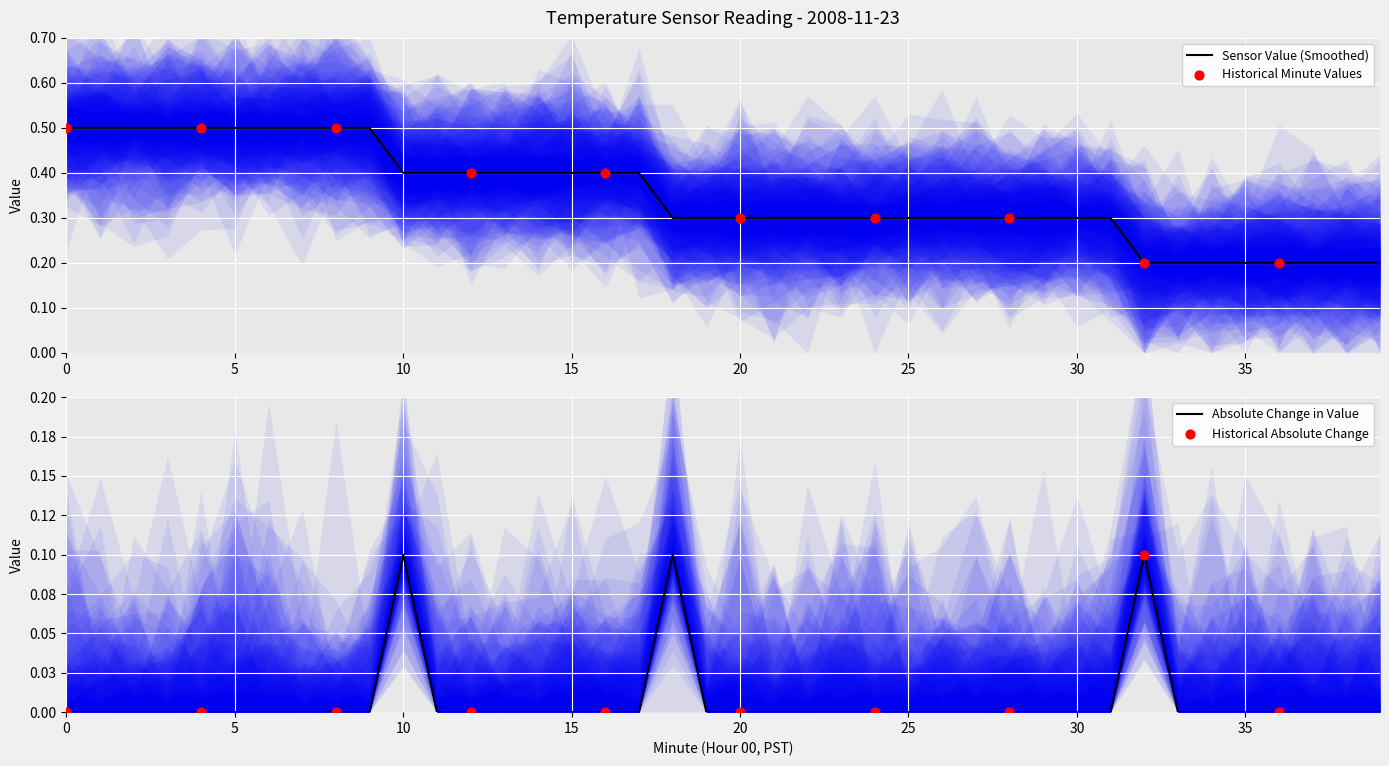

Is it true that Sensor Value (Smoothed) equals 0.4 at 10?

True